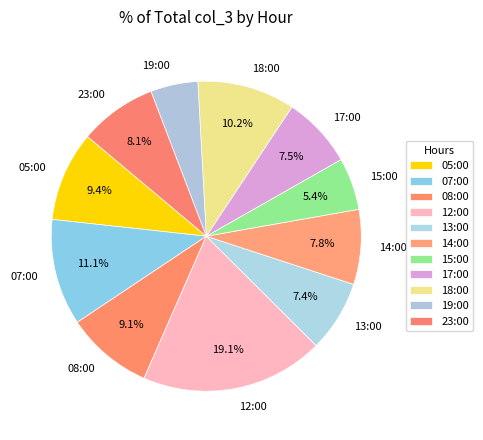

Is the sum of 17:00 and 13:00 greater than half?

No